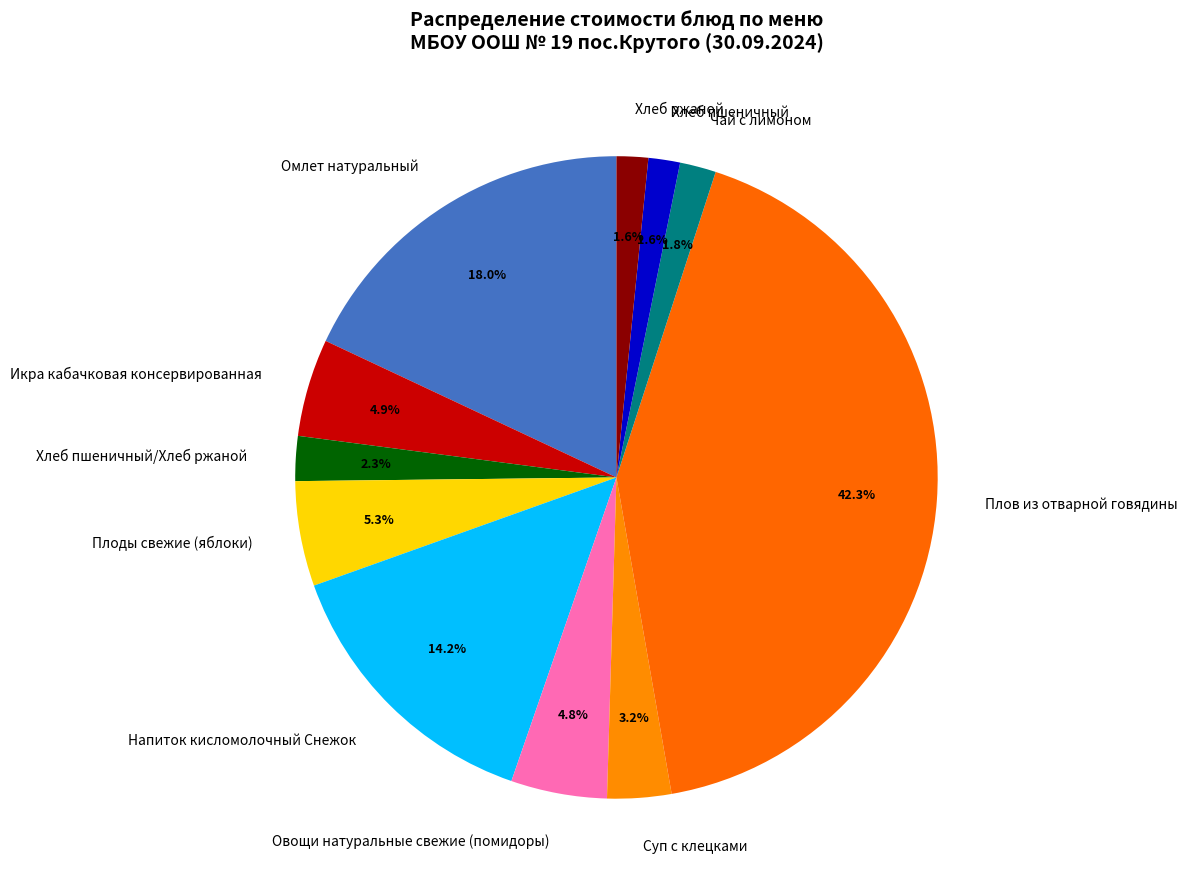

Does any single category account for the majority?

No